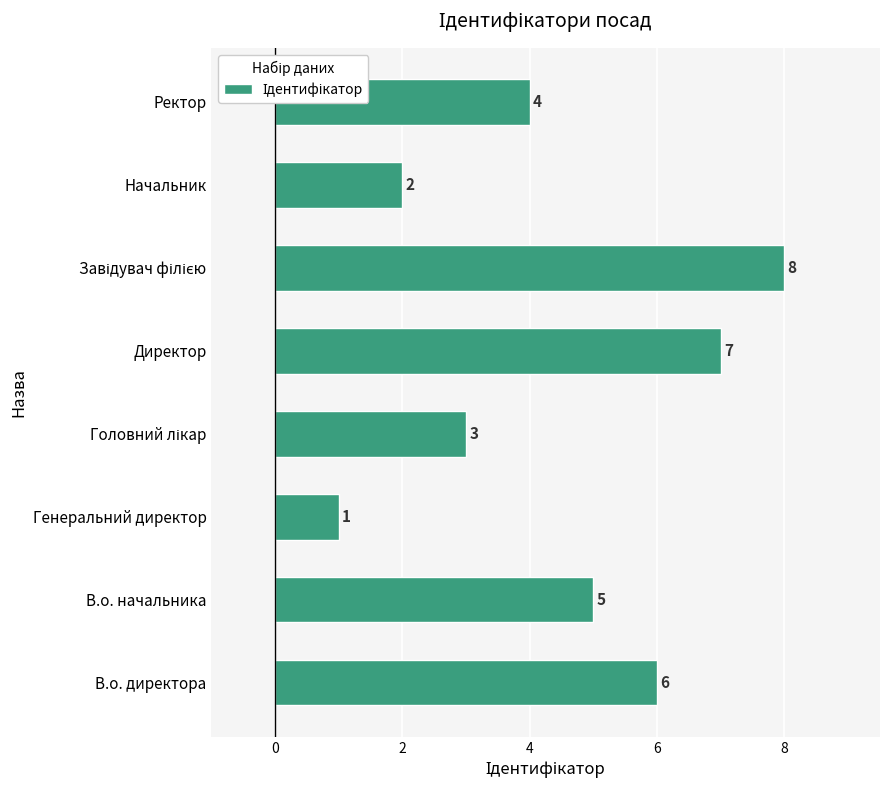

How many series are shown in this chart?

1